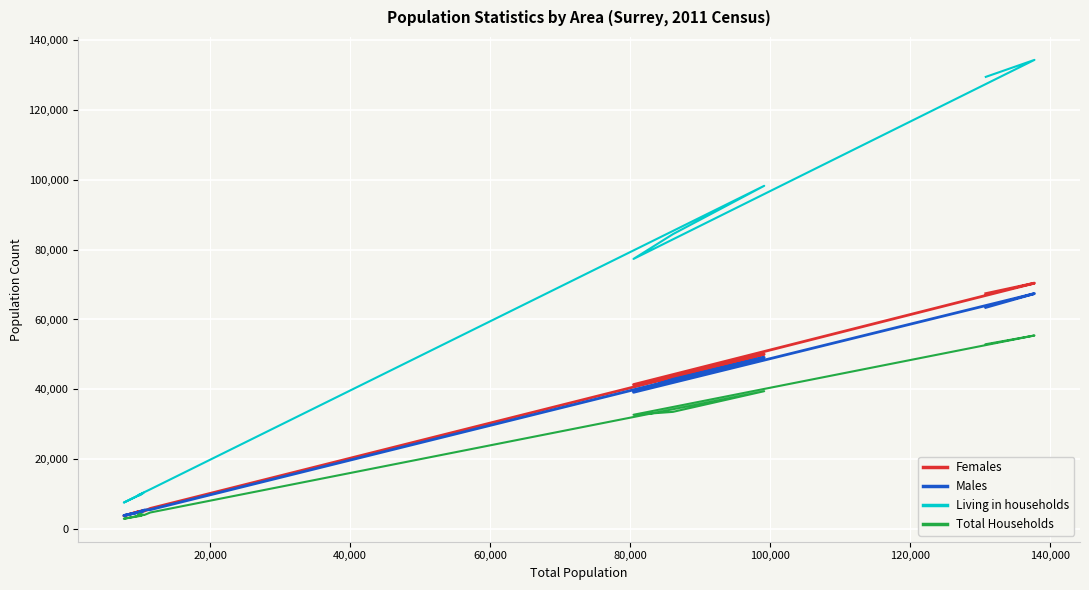

Reading right to left, list all the values displayed in this chart.

Females: 4994	5078	4920	5269	5094	3782	4889	4989	5152	5887	50054	43276	41362	70413	67413
Males: 4827	4959	4985	5200	4892	3861	4717	4717	5452	5534	49144	42868	39148	67422	63462
Living in households: 9779	9932	9654	10381	9802	7566	9536	9702	10571	11359	98282	84440	77346	134346	129483
Total Households: 4126	3718	4372	4028	3737	2937	3727	4060	4039	4723	39467	33546	32714	55423	52922